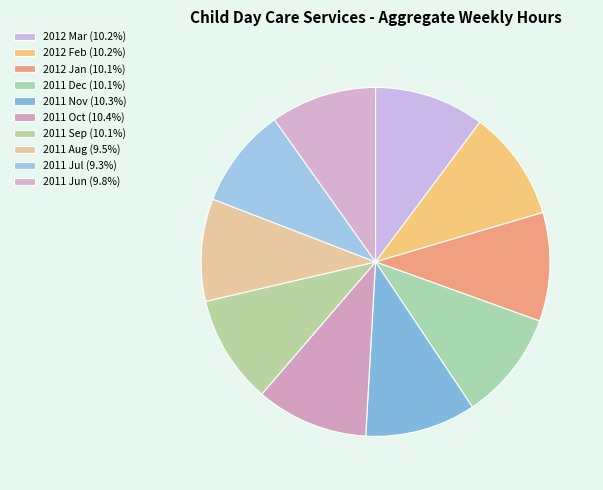

Count the number of slices in the pie.

10